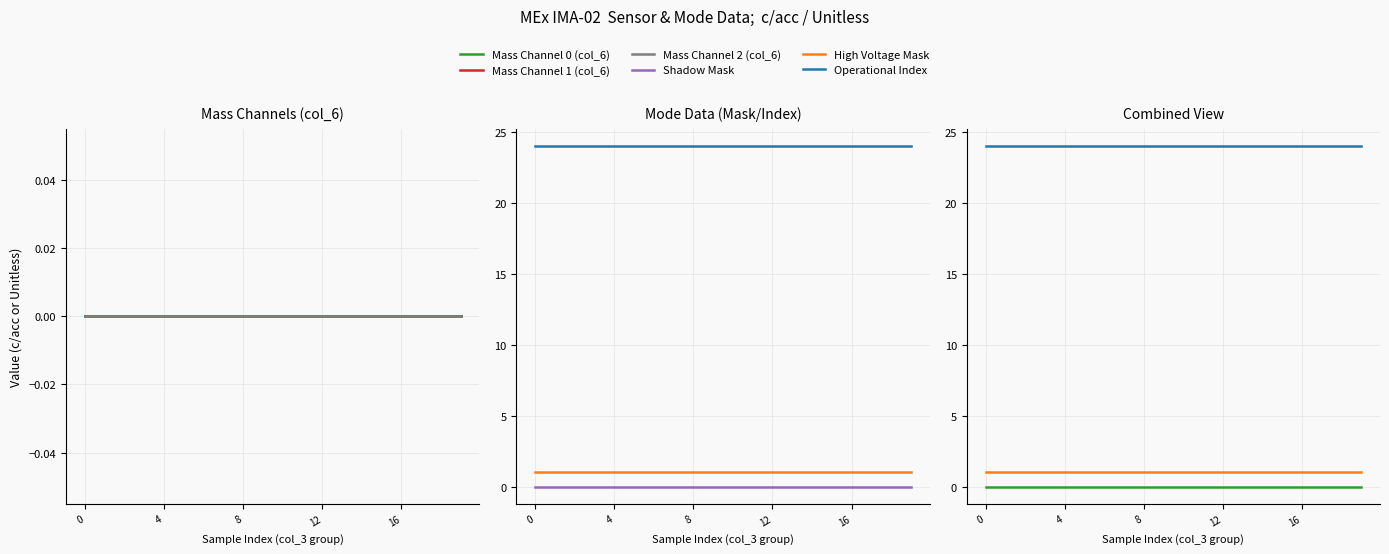

The Mass Channel 2 (col_6) series shows 0 at 16. True or false?

True